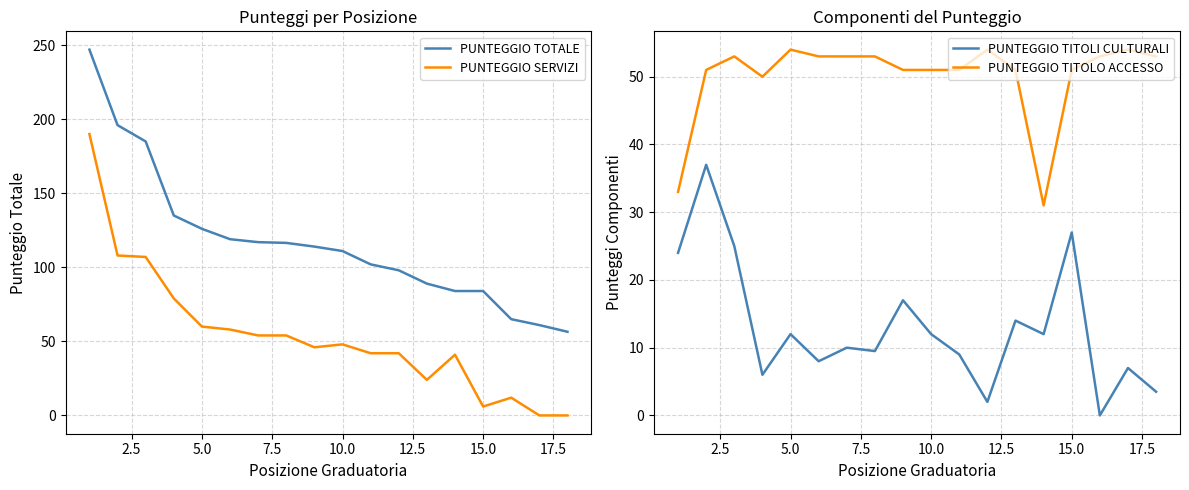

True or false: PUNTEGGIO TOTALE and PUNTEGGIO SERVIZI intersect in this chart.

False